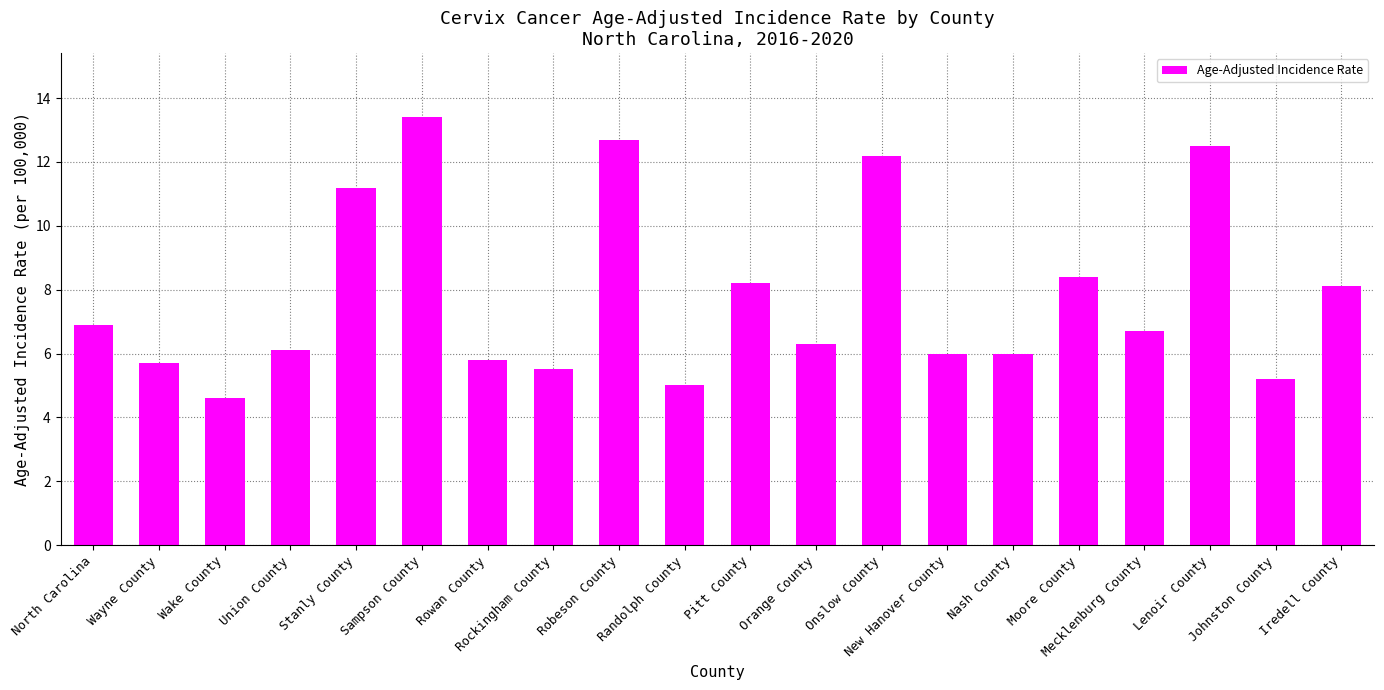

What is the label of the 5th bar from the right?

Moore County